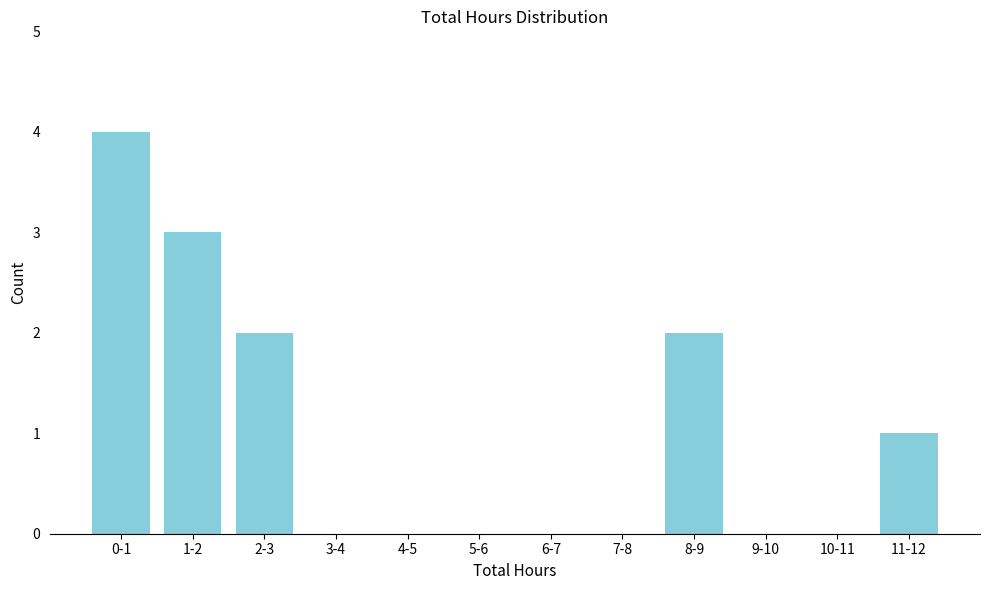

Reading left to right, transcribe all the data shown in this chart.

0-1=4	1-2=3	2-3=2	3-4=0	4-5=0	5-6=0	6-7=0	7-8=0	8-9=2	9-10=0	10-11=0	11-12=1